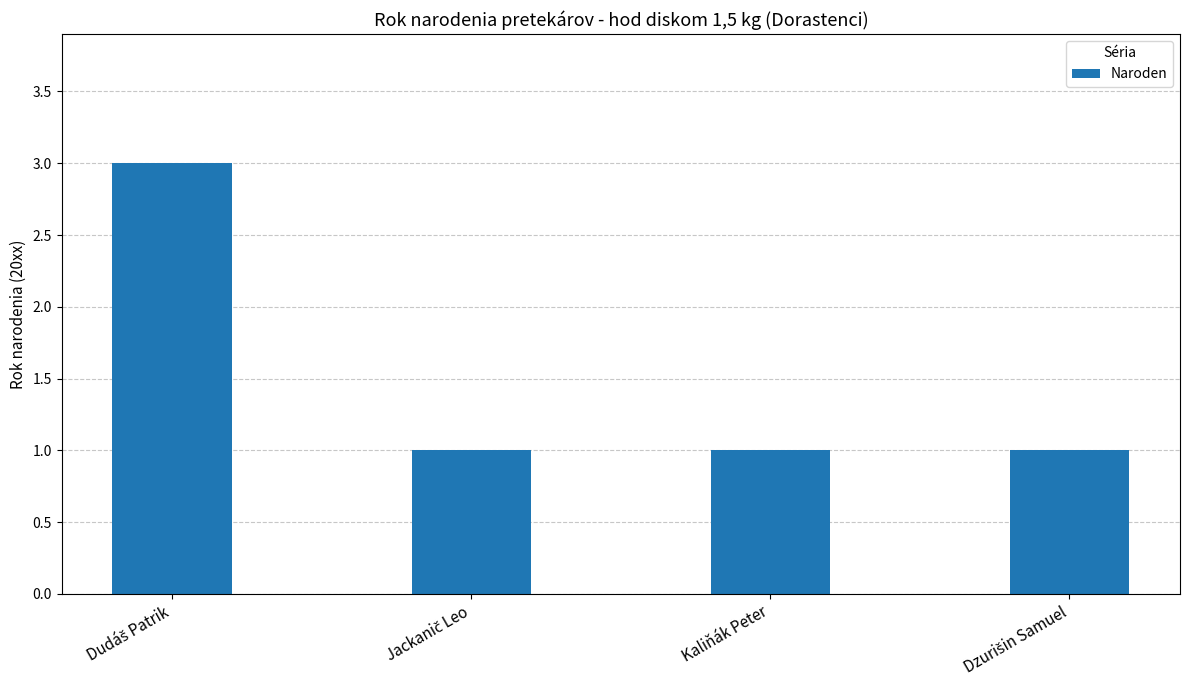

True or false: the data shows 0 at Kaliňák Peter.

False